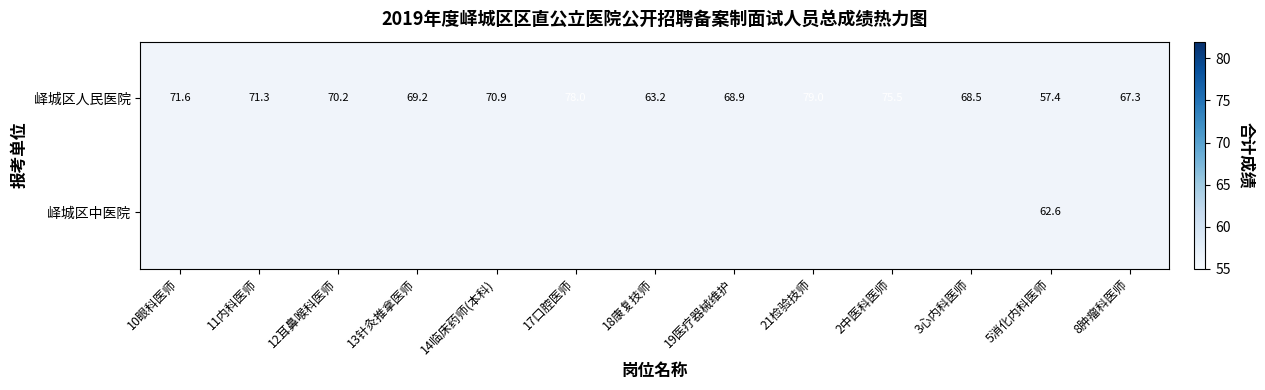

What is the approximate value of 峄城区人民医院 at 12耳鼻喉科医师?

70.2